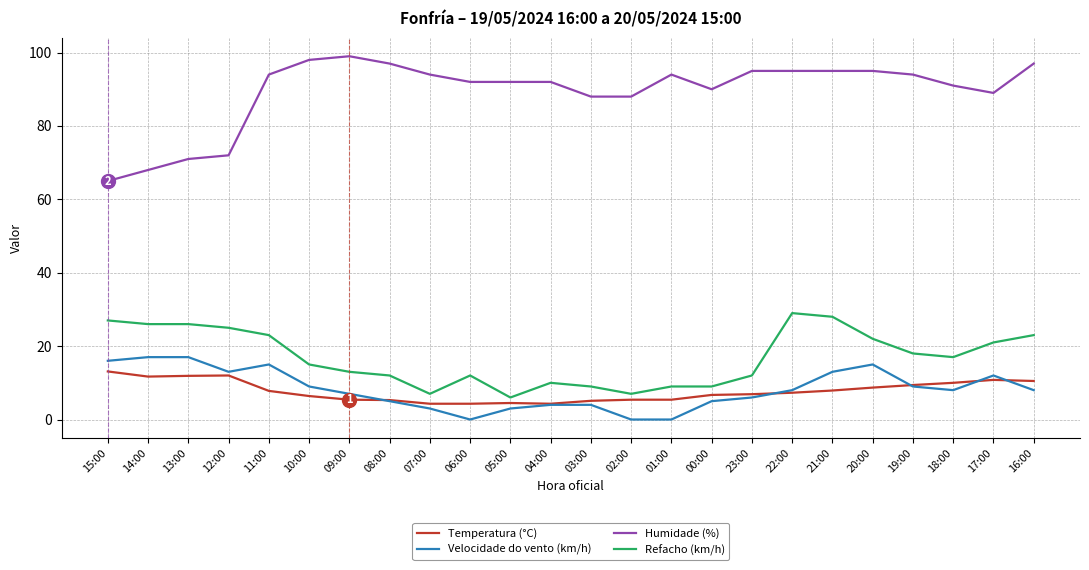

True or false: Velocidade do vento (km/h) has a value of 19.9 at 17:00.

False